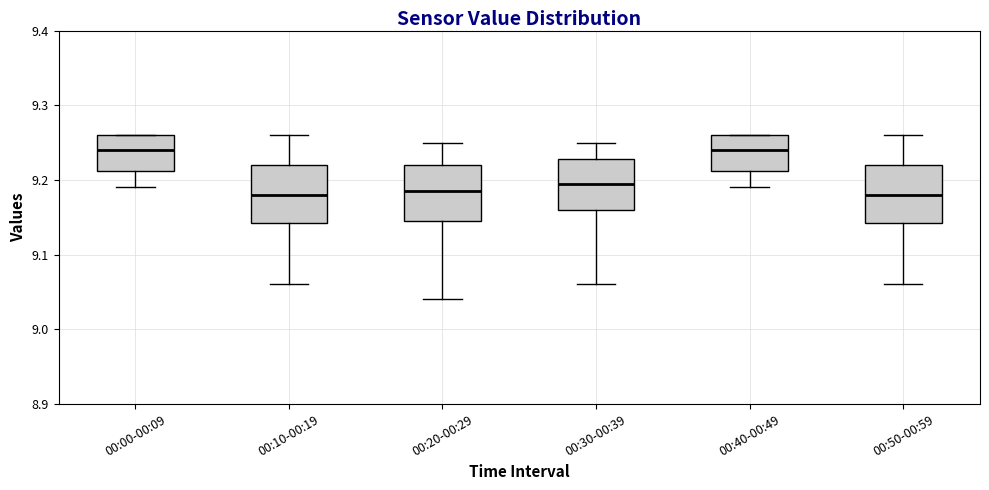

Where is the upper edge of the box for 00:40-00:49 on the y-axis? The values are not printed on the chart, so give them approximately, as read against the axis.

9.26